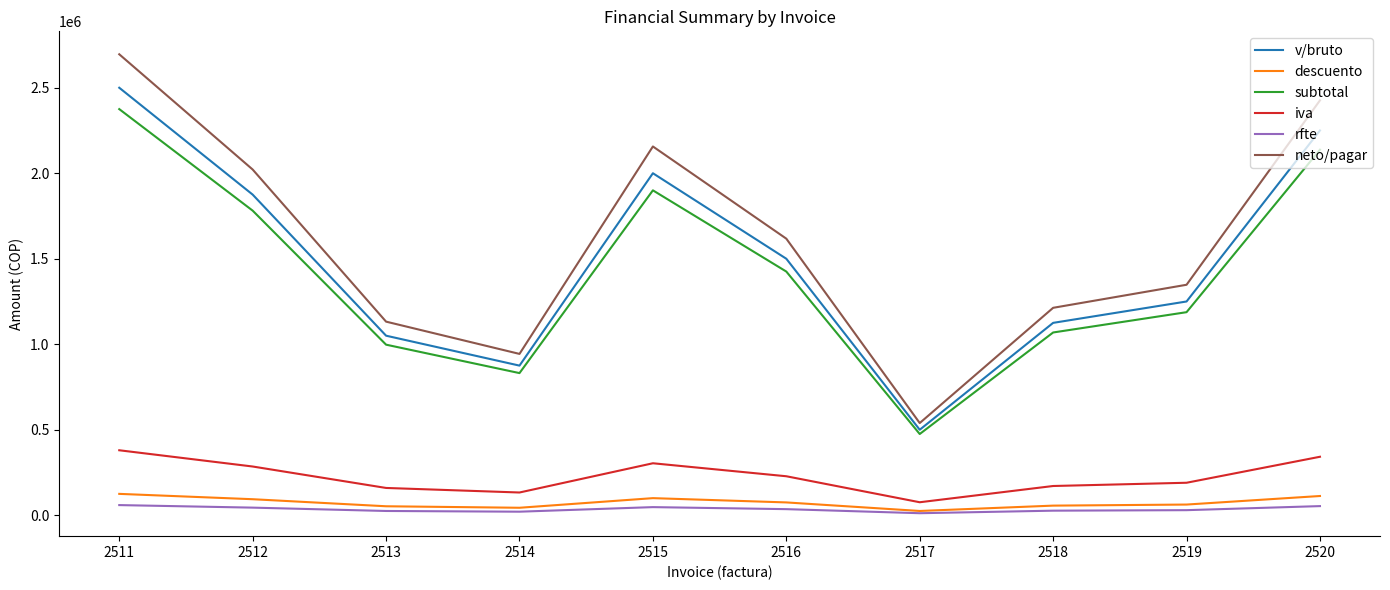

Where is v/bruto nearest to the value 1500000?

2516